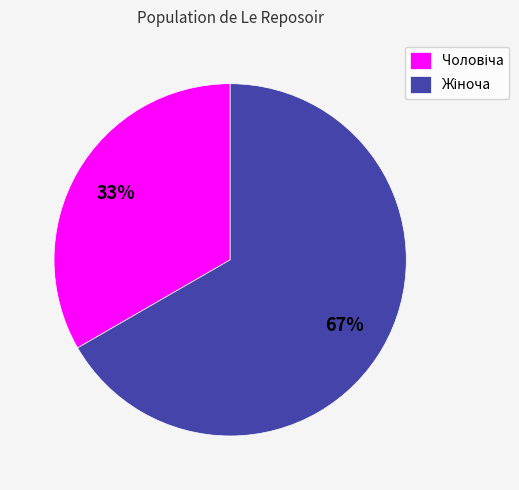

Does any single category account for the majority?

Yes